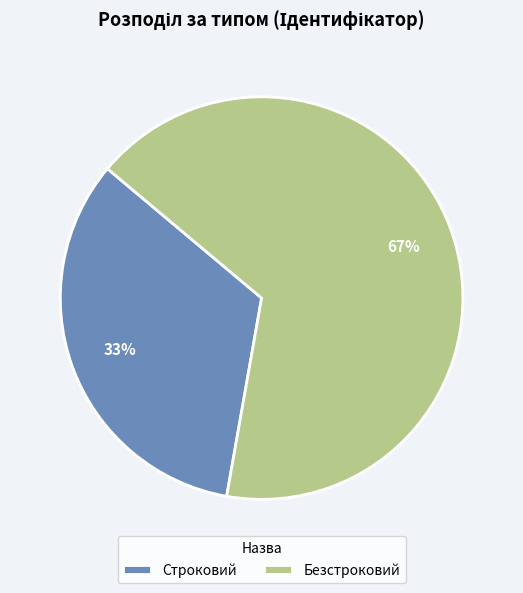

Between Строковий and Безстроковий, which is larger?

Безстроковий